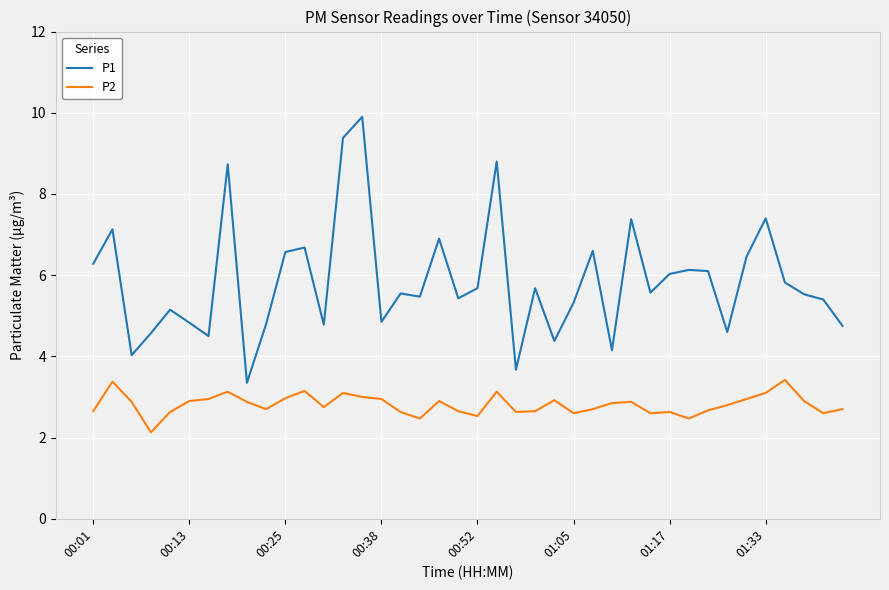

What is the difference between the maximum and minimum values in the P2 series?

1.3